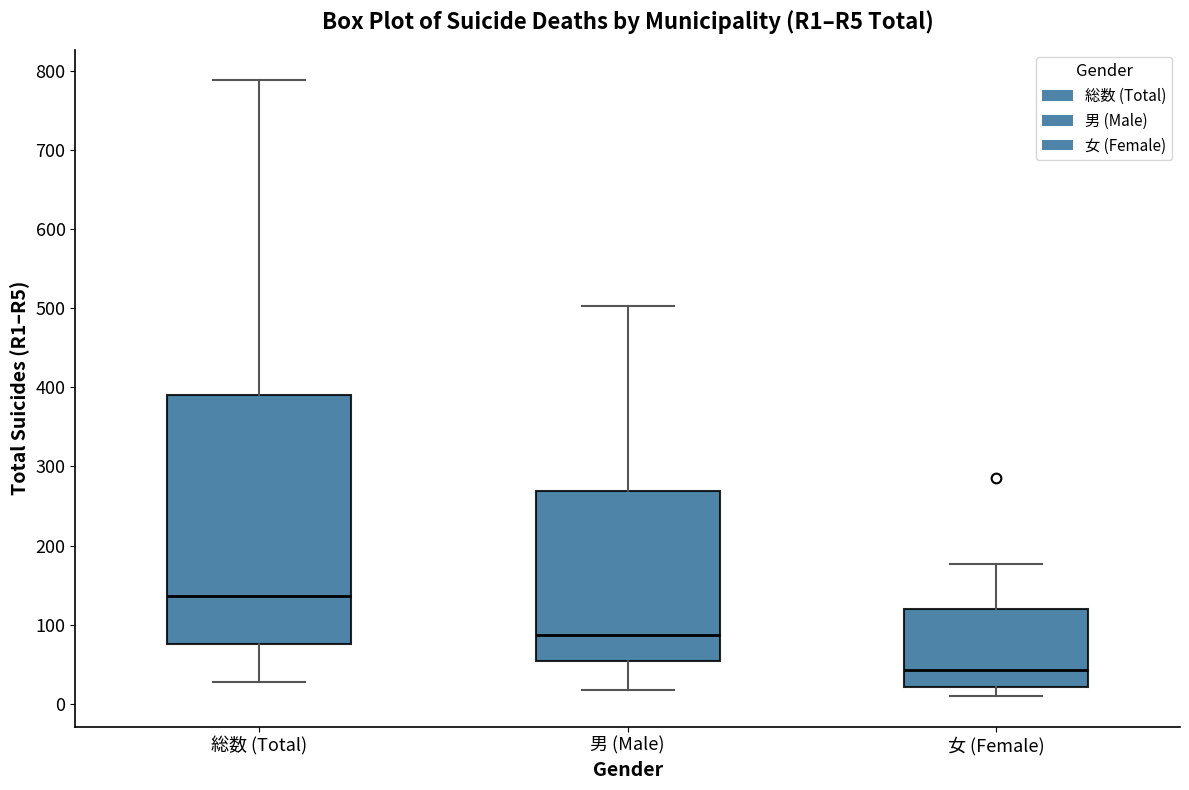

Reading left to right, transcribe this box plot: for each box, give where its median line is, the range the box spans, and where its two whiskers end, as read against the y-axis. The values are not printed on the chart, so give them approximately, as read against the axis.

総数 (Total): median 140, box 80 to 390, whiskers 30 to 790
男 (Male): median 90, box 50 to 270, whiskers 20 to 500
女 (Female): median 40, box 20 to 120, whiskers 10 to 180